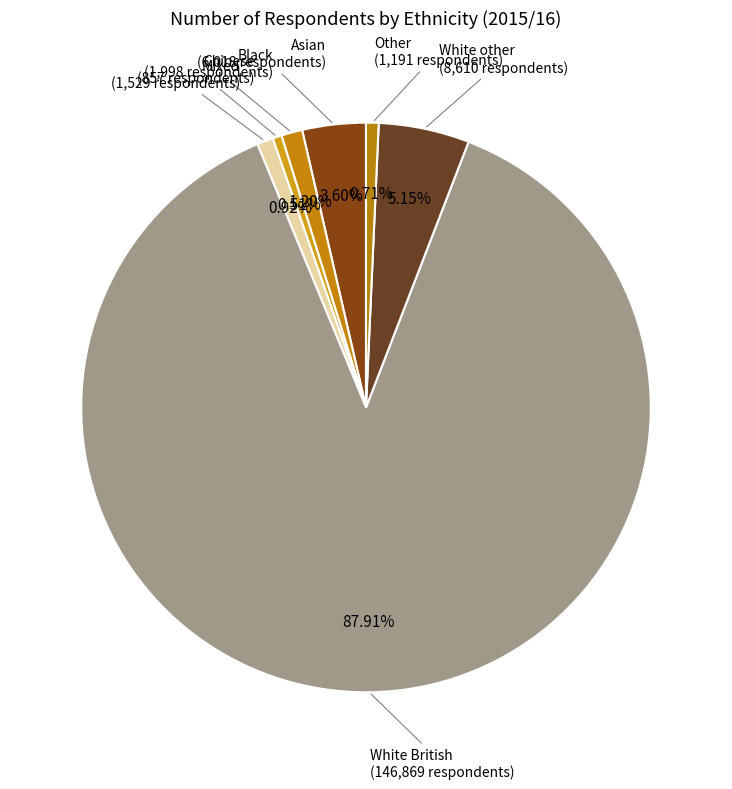

What percentage is the Other slice, to the nearest percent?

1%